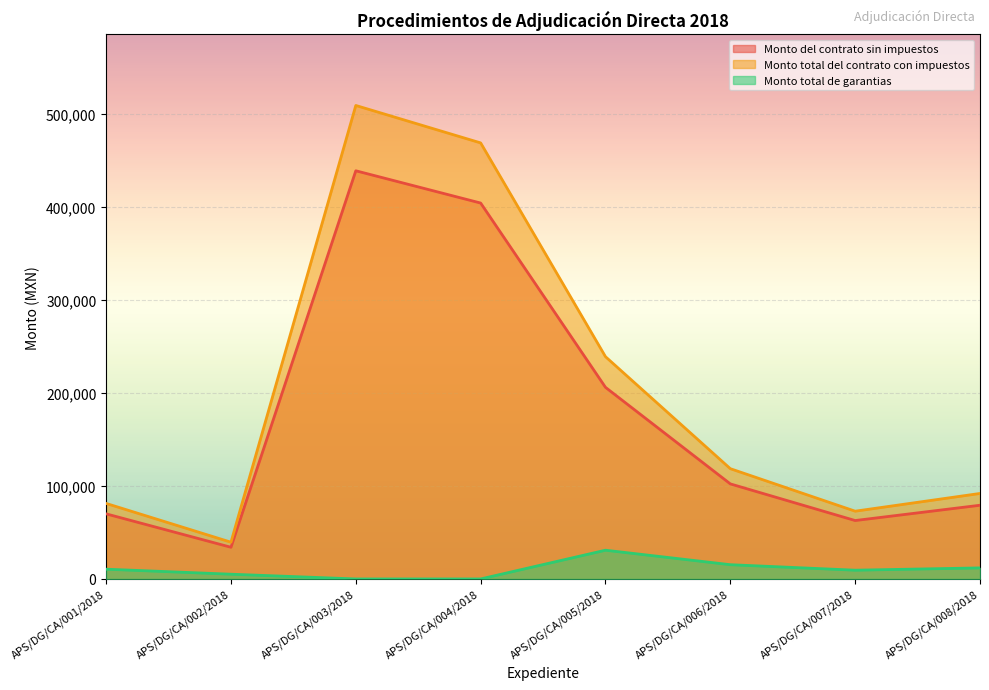

True or false: Monto total de garantias and Monto del contrato sin impuestos intersect in this chart.

False